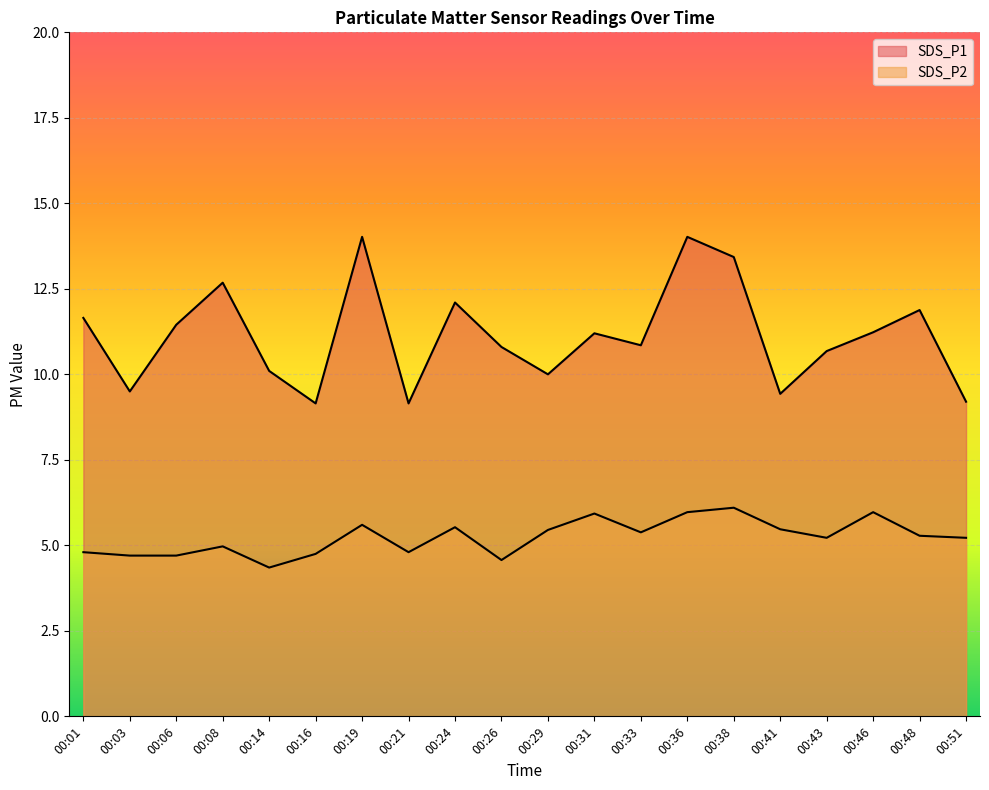

Which series changed the most between 00:03 and 00:16?

SDS_P1